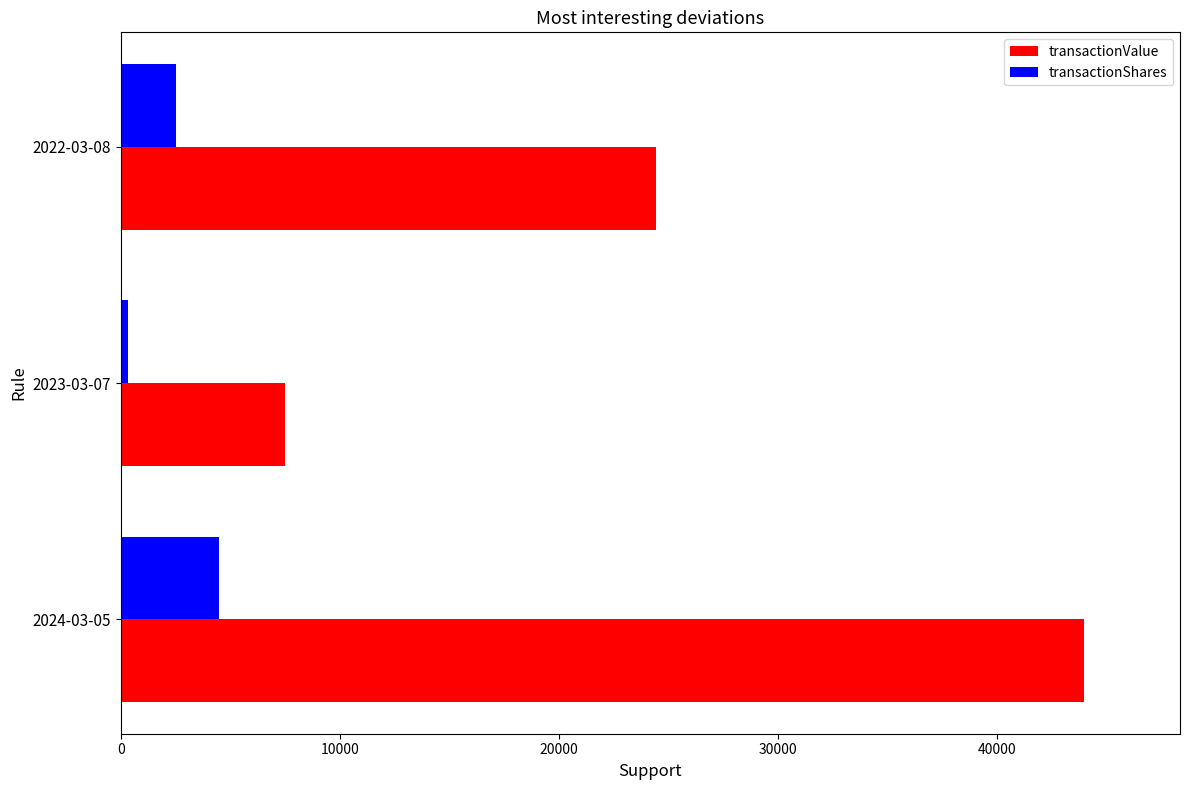

What are all the series names shown in the legend?

transactionValue, transactionShares